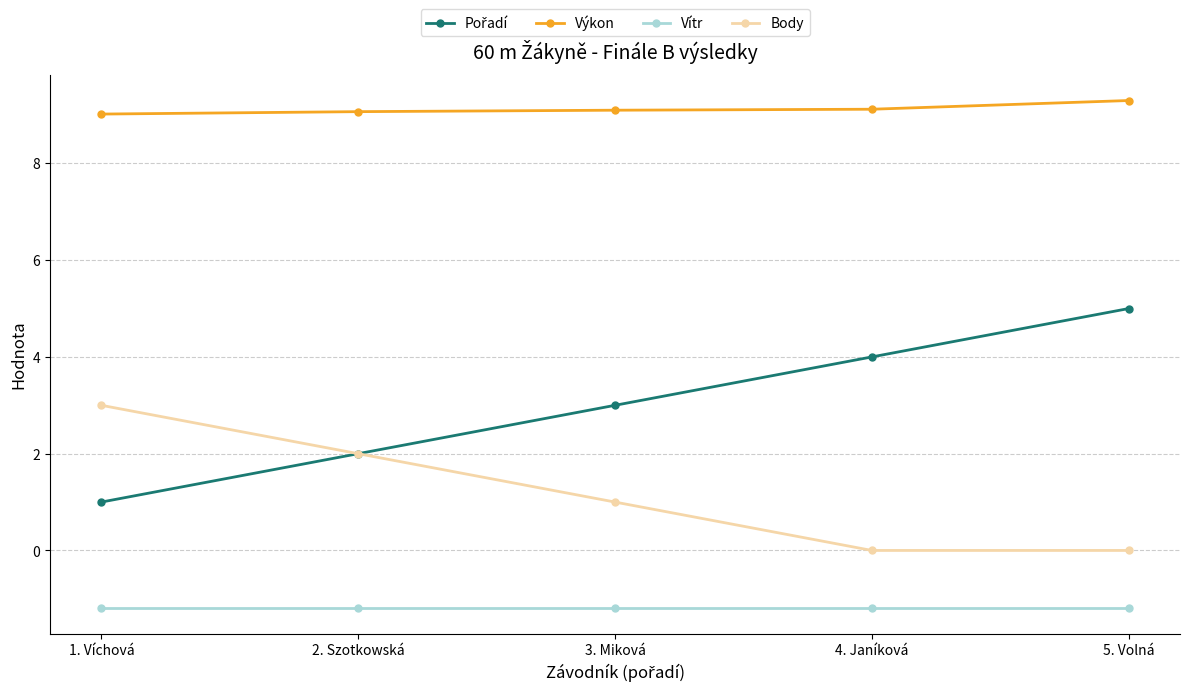

True or false: Body has more than 0 interior local peaks.

False